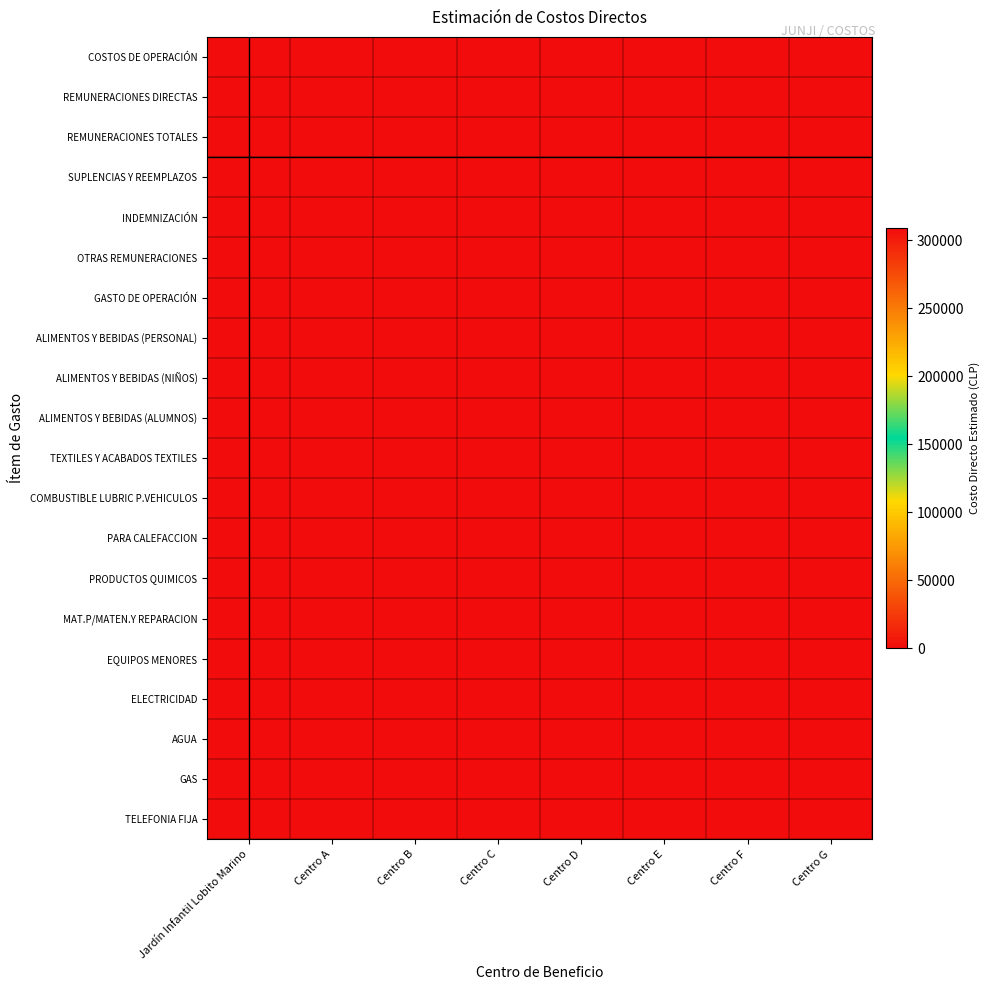

Count the number of categories in the chart.

8